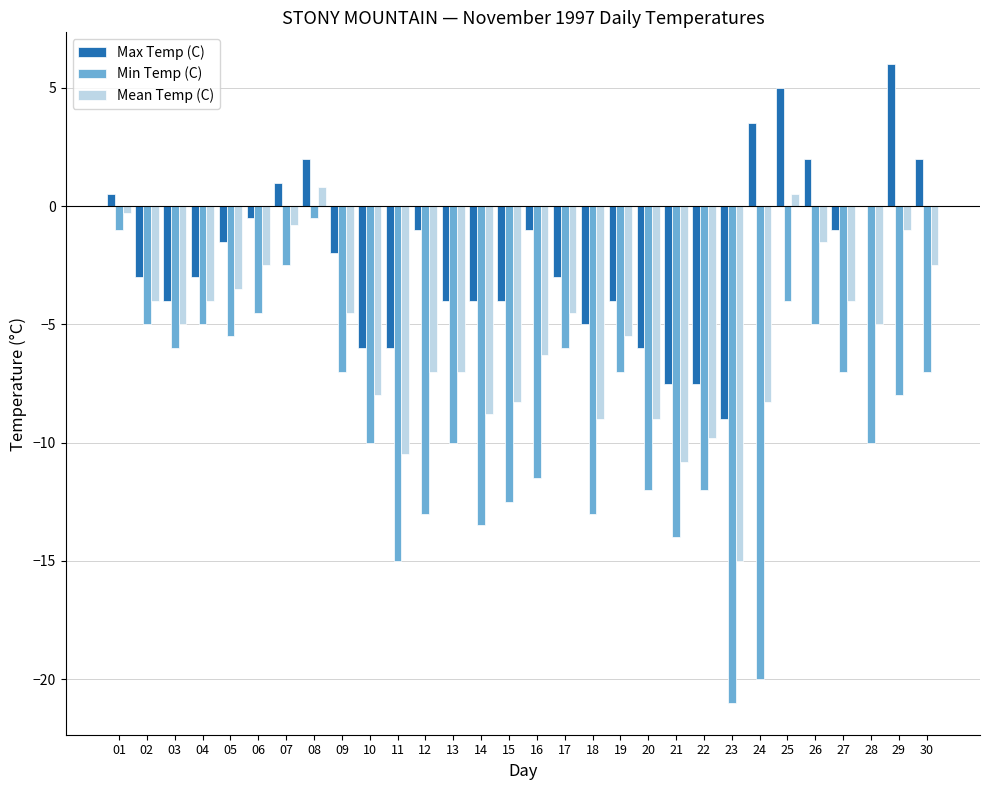

Count the number of categories in the chart.

30